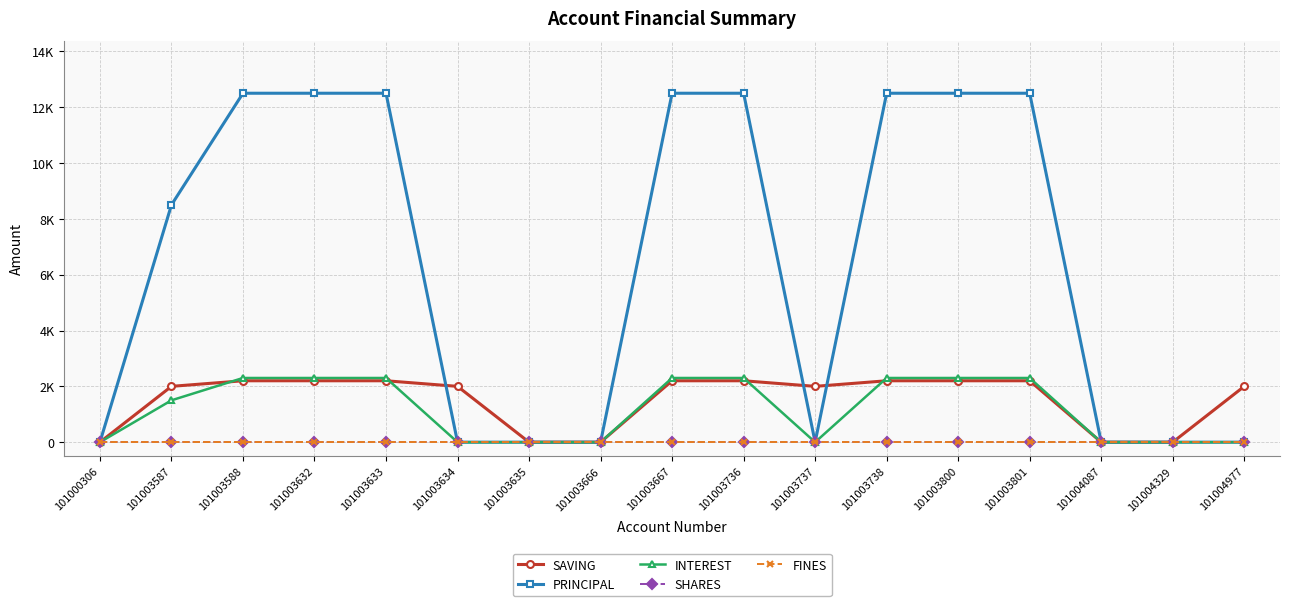

Which label corresponds to the smallest value in the chart?

101000306